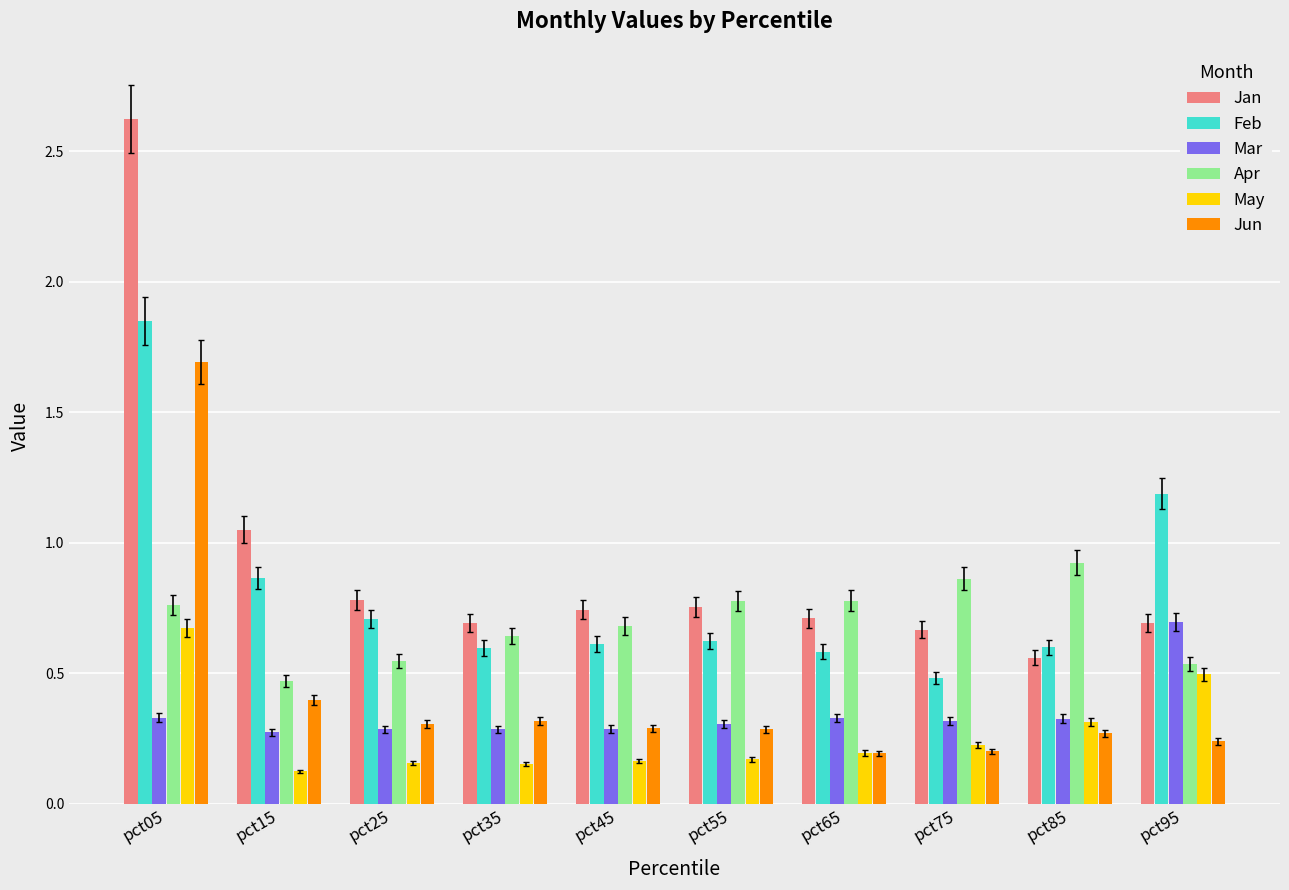

Between pct05 and pct75, which series saw the biggest shift?

Jan